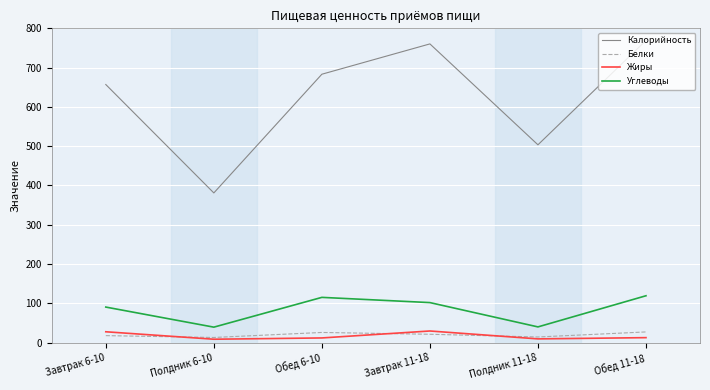

Is this an area chart (filled region under the line)?

No